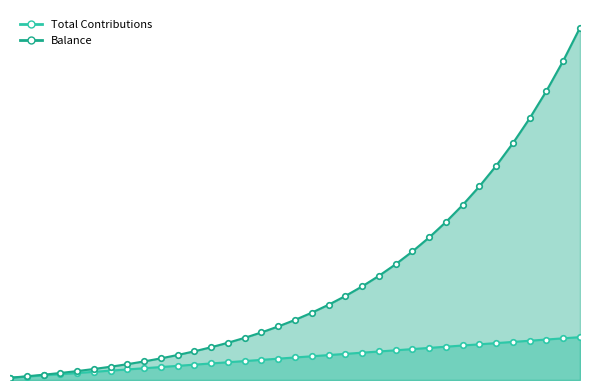

At which label does Total Contributions first exceed 22600?

19